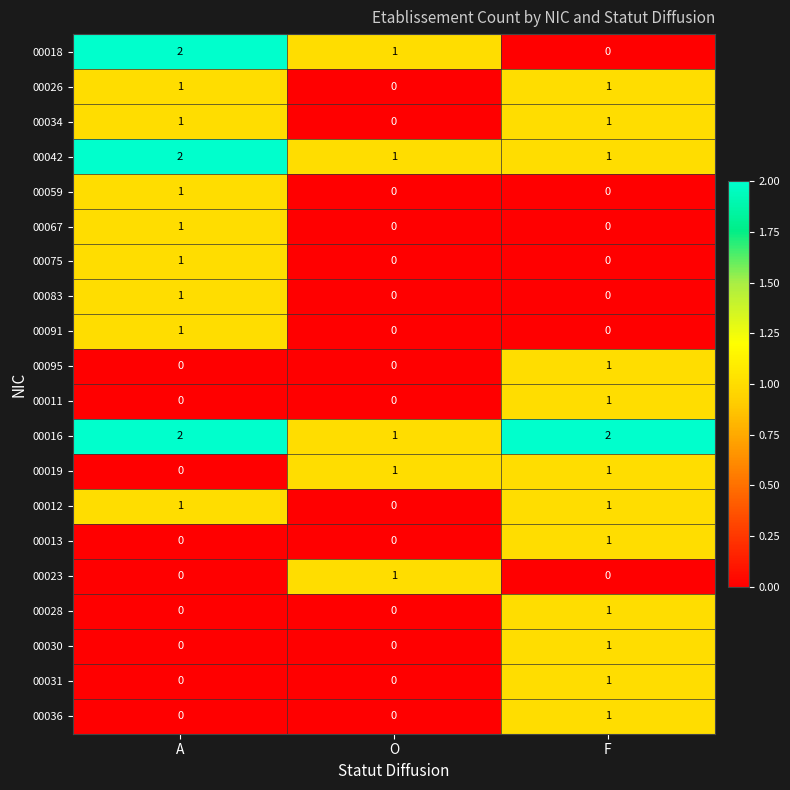

Which series has the largest range (max minus min)?

00018